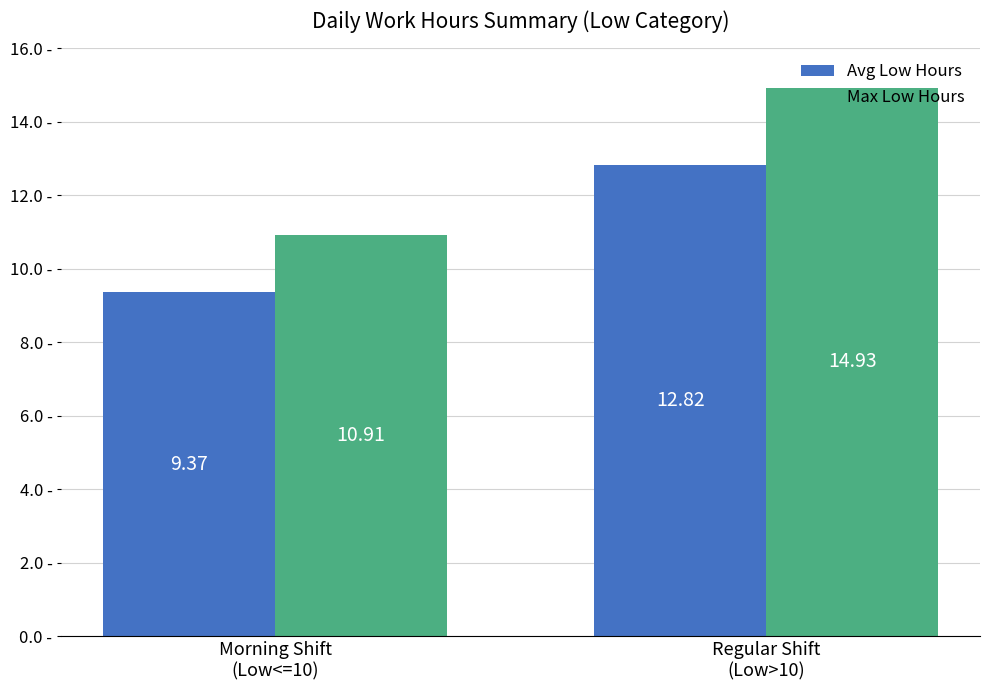

Which series has the largest total across all categories?

Max Low Hours